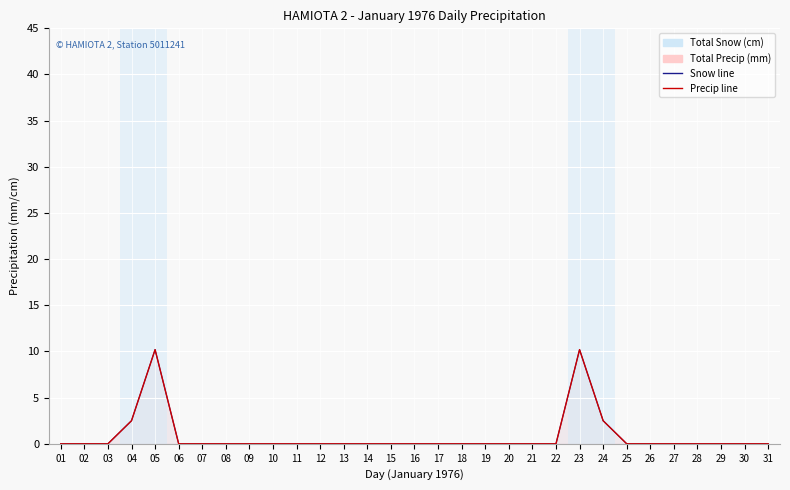

True or false: Total Snow (cm) and Total Precip (mm) intersect in this chart.

False